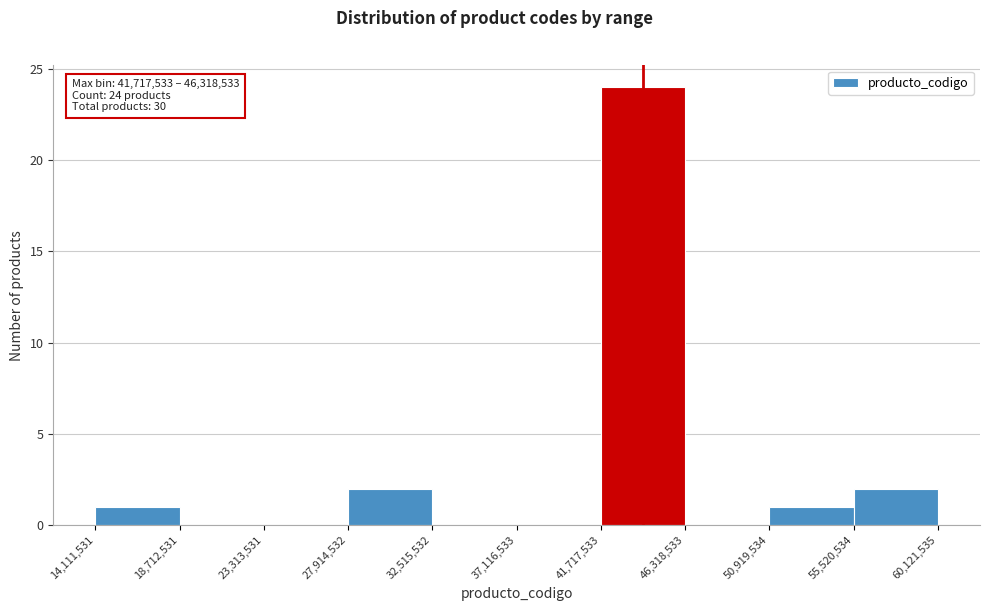

Which range on the x-axis has the tallest bar?

41,717,533 to 46,318,533